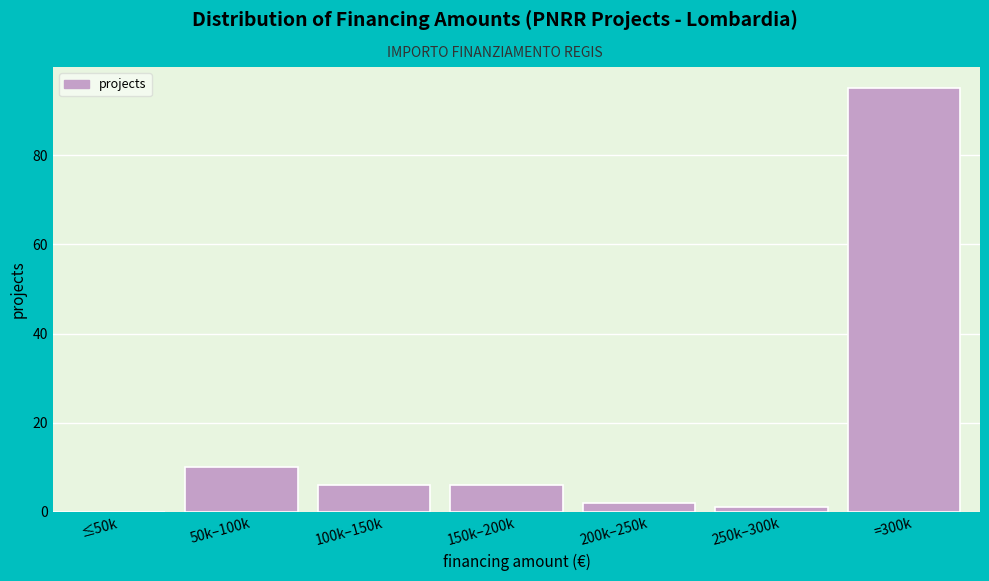

Reading right to left, extract all data points from this chart.

=300k=95	250k–300k=1	200k–250k=2	150k–200k=6	100k–150k=6	50k–100k=10	≤50k=0